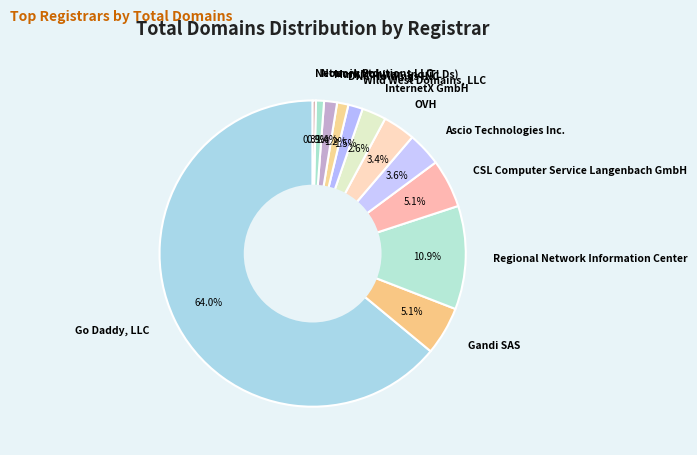

How many slices are in this pie chart?

12